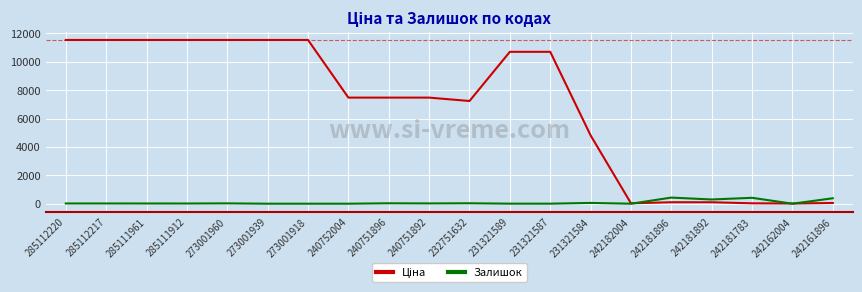

Is it true that Залишок equals 30.0 at 232751632?

True